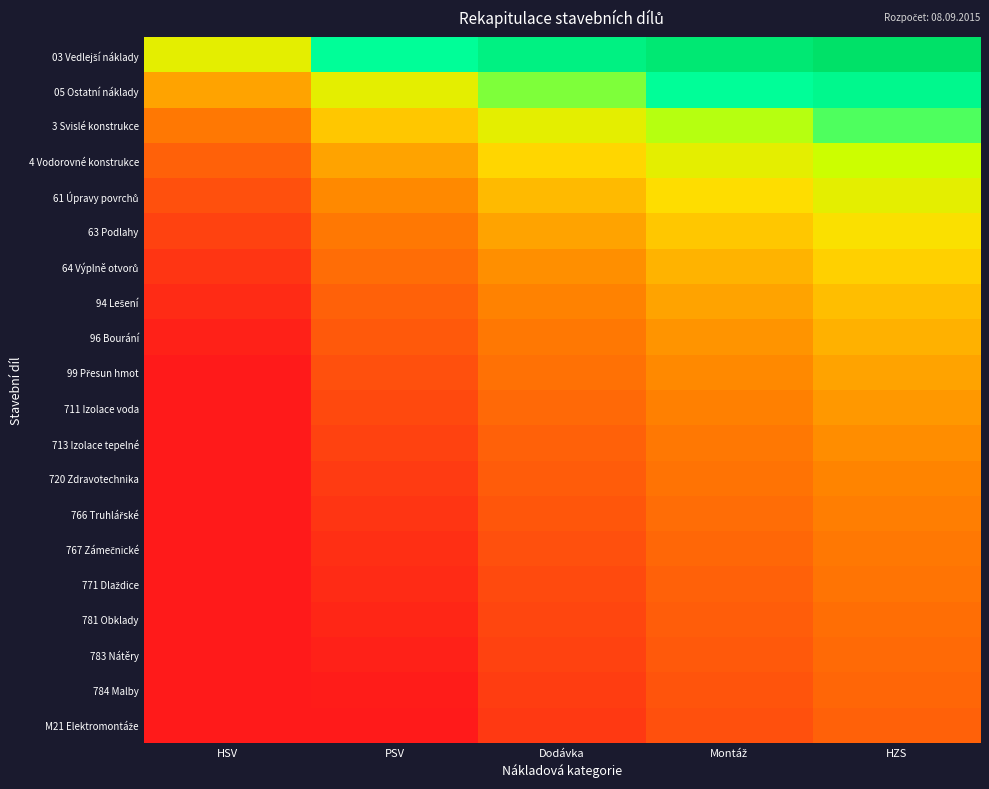

At how many categories does at least one series exceed 0?

4